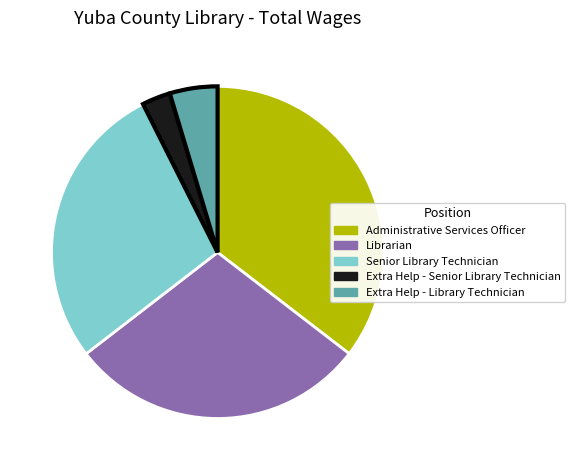

Is it true that Senior Library Technician is 37% of the pie?

False